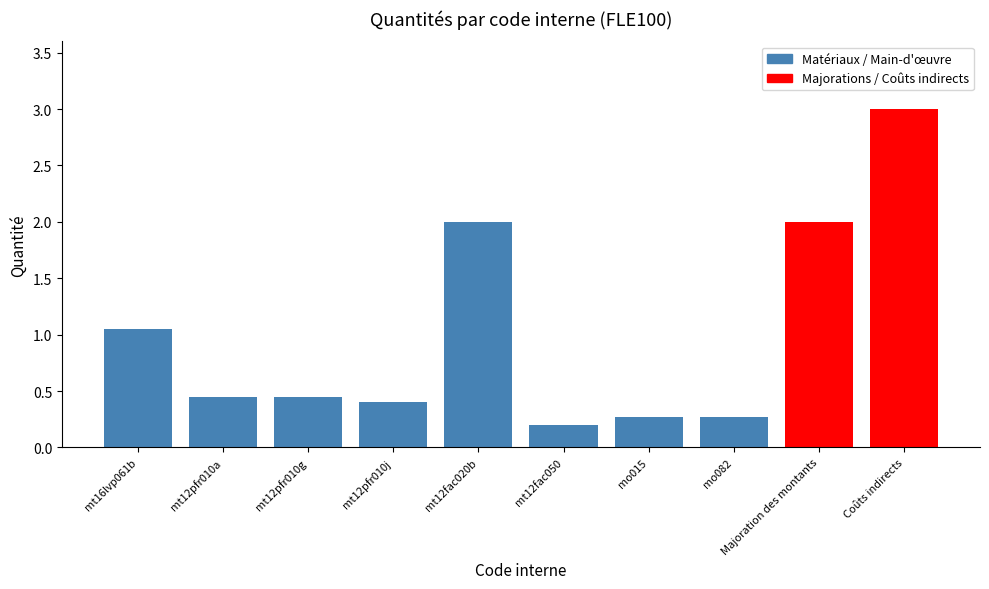

The value at mt12pfr010j is 0.4. True or false?

True